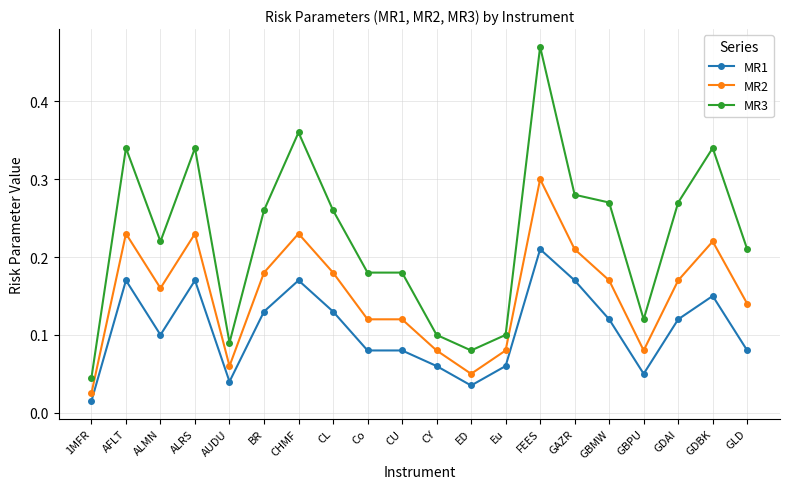

Is this an area chart (filled region under the line)?

No